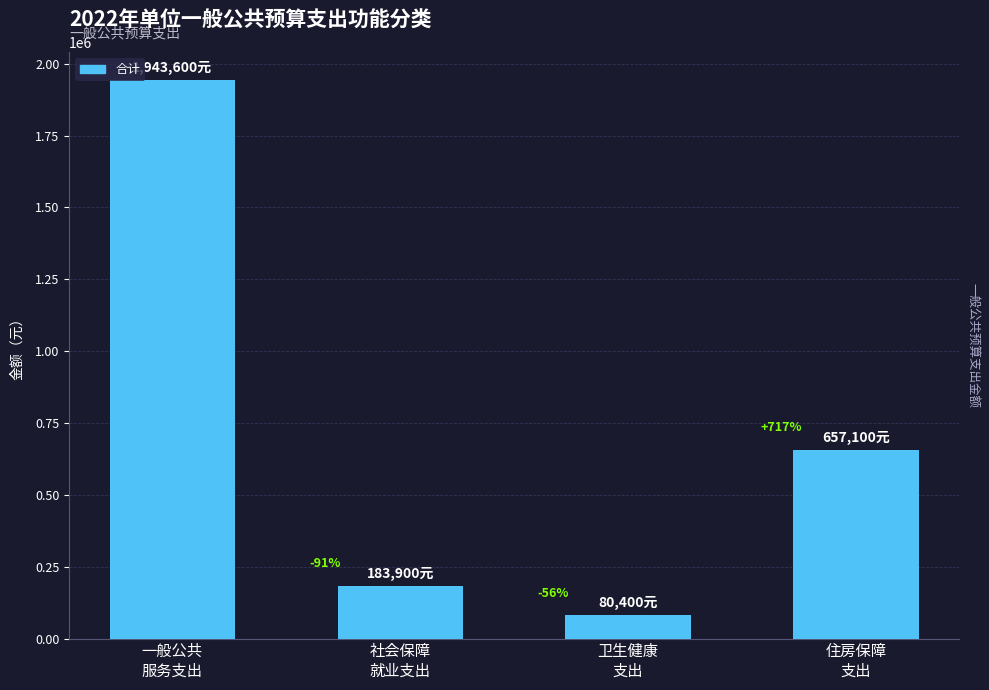

What is the difference between the maximum and second lowest values?

1759700